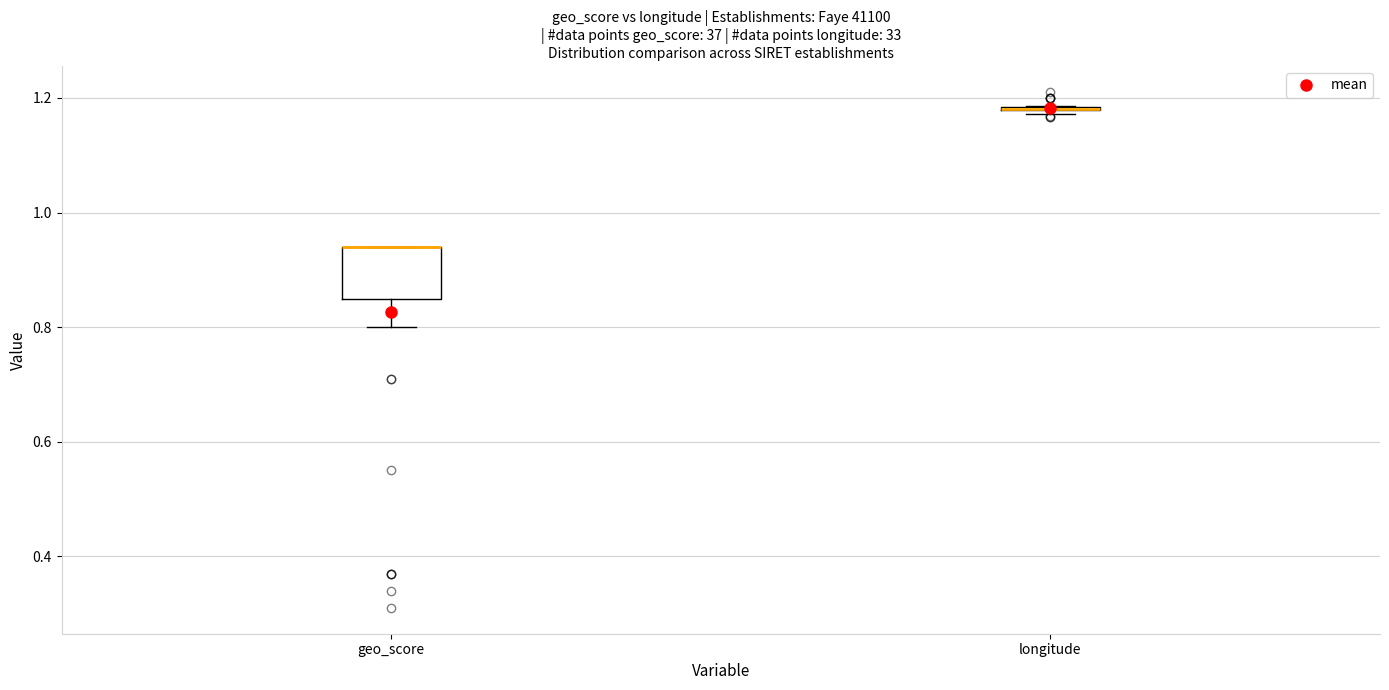

Where is the lower edge of the box for geo_score on the y-axis? The values are not printed on the chart, so give them approximately, as read against the axis.

0.86